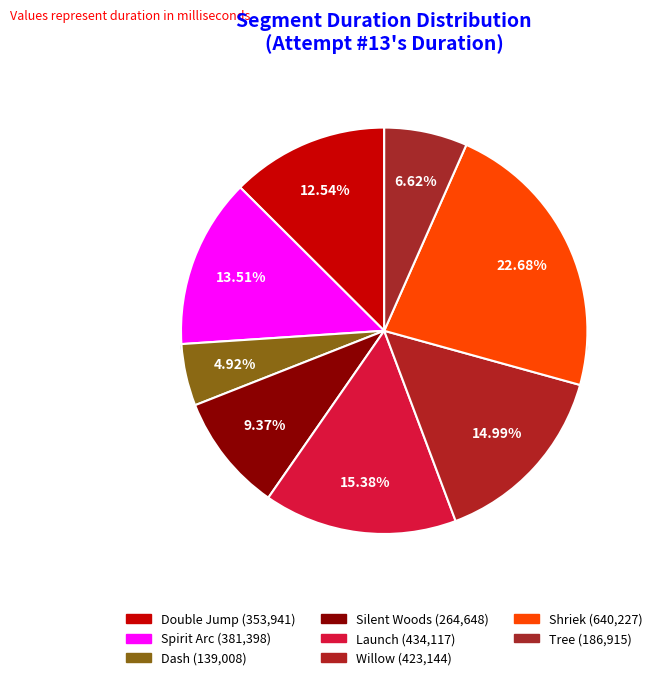

Count the number of slices in the pie.

8